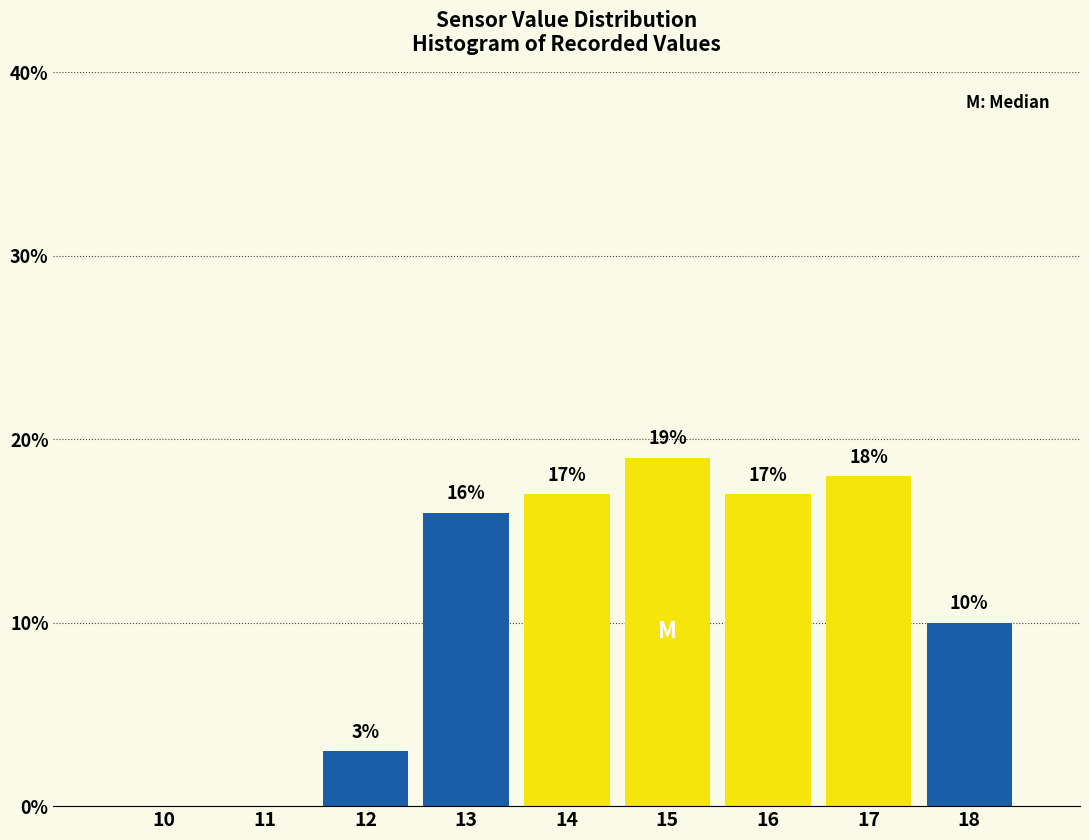

Reading right to left, list all the values displayed in this chart.

18=10	17=18	16=17	15=19	14=17	13=16	12=3	11=0	10=0